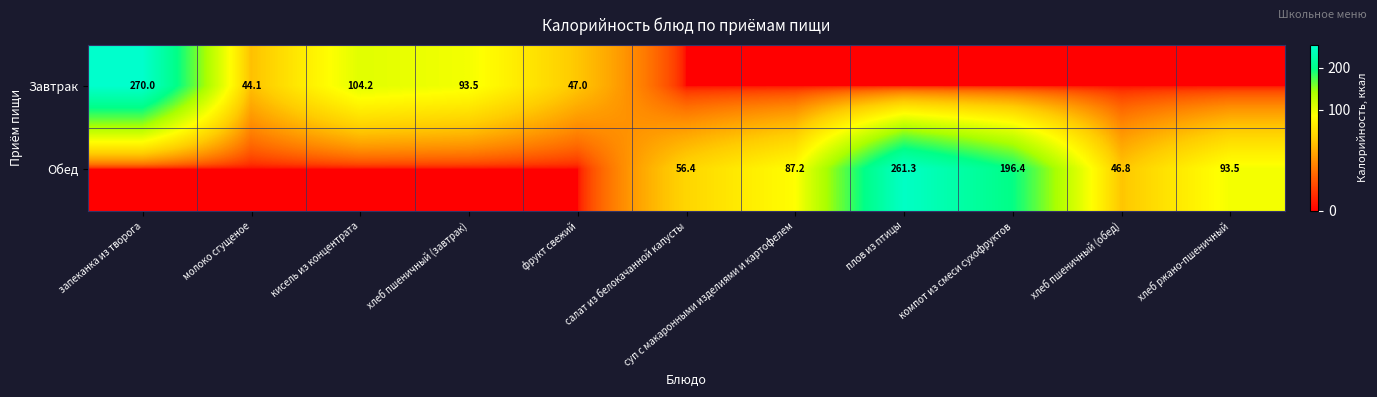

The Завтрак series shows 270.0 at запеканка из творога. True or false?

True